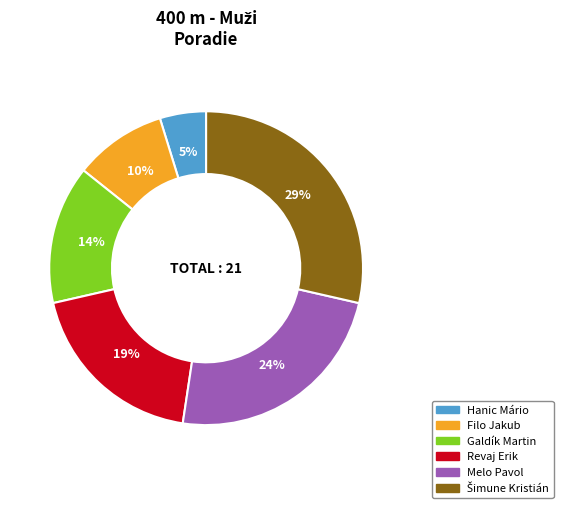

To the nearest percent, what percentage of the pie is Galdík Martin?

14%